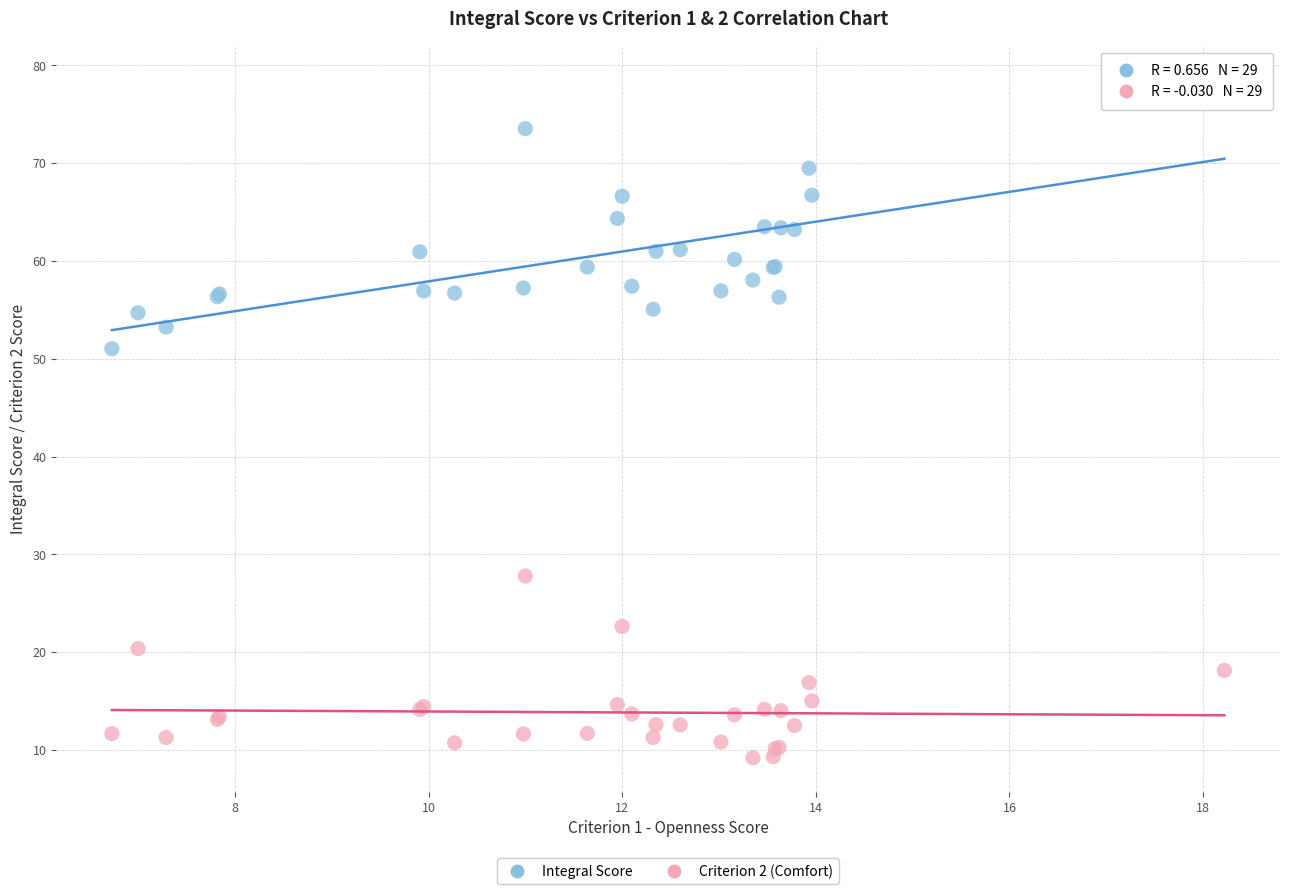

What are all the series names shown in the legend?

Integral Score, Criterion 2 (Comfort)